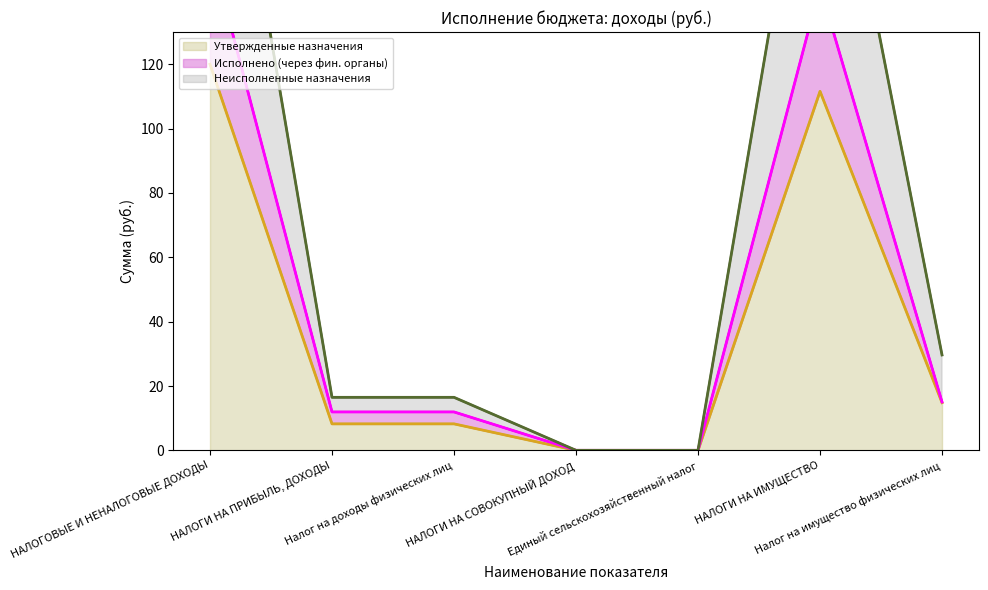

At which label does Линия: Исполнено (через фин. органы) first exceed 11?

НАЛОГОВЫЕ И НЕНАЛОГОВЫЕ ДОХОДЫ